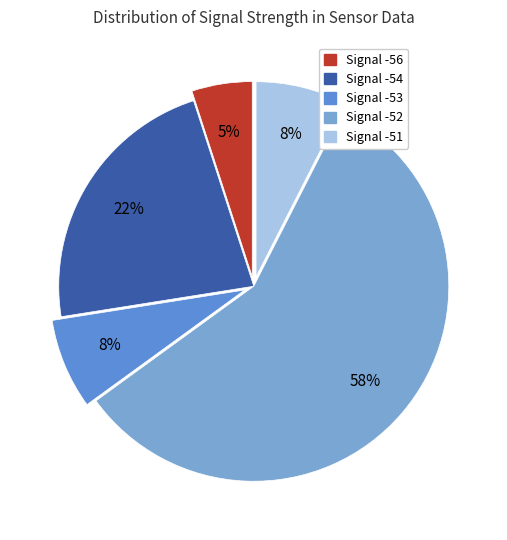

Is there any slice that represents more than half of the pie?

Yes